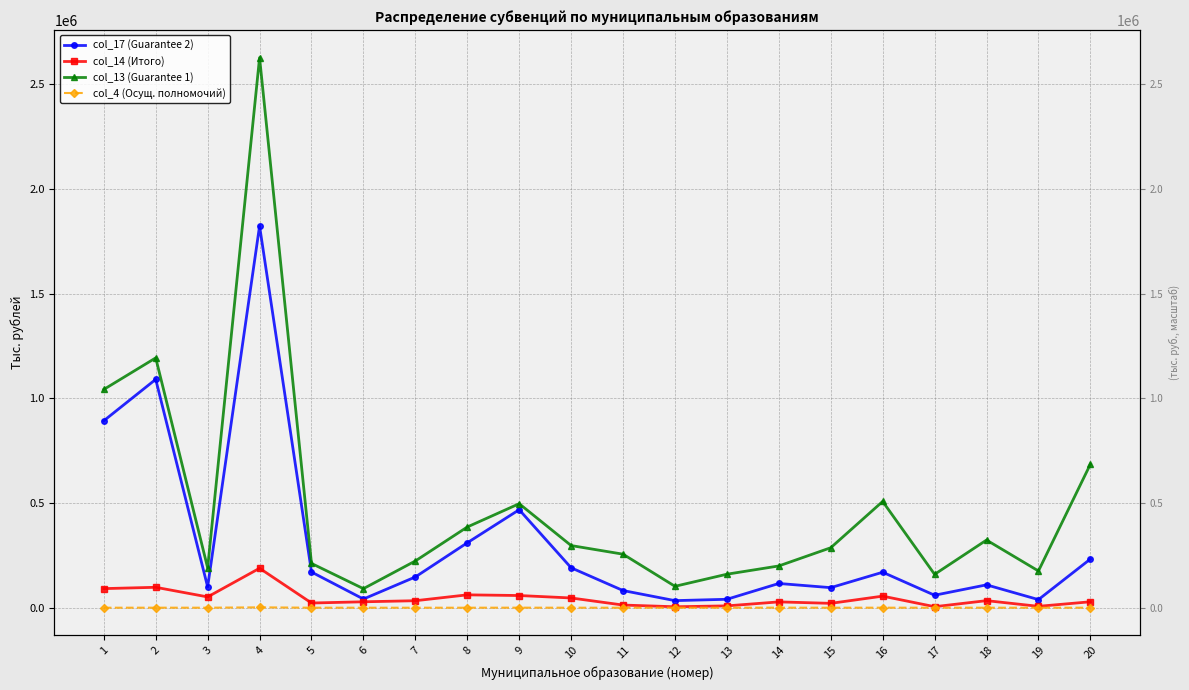

Is it true that col_13 (Guarantee 1) equals 91503.7 at 6?

True